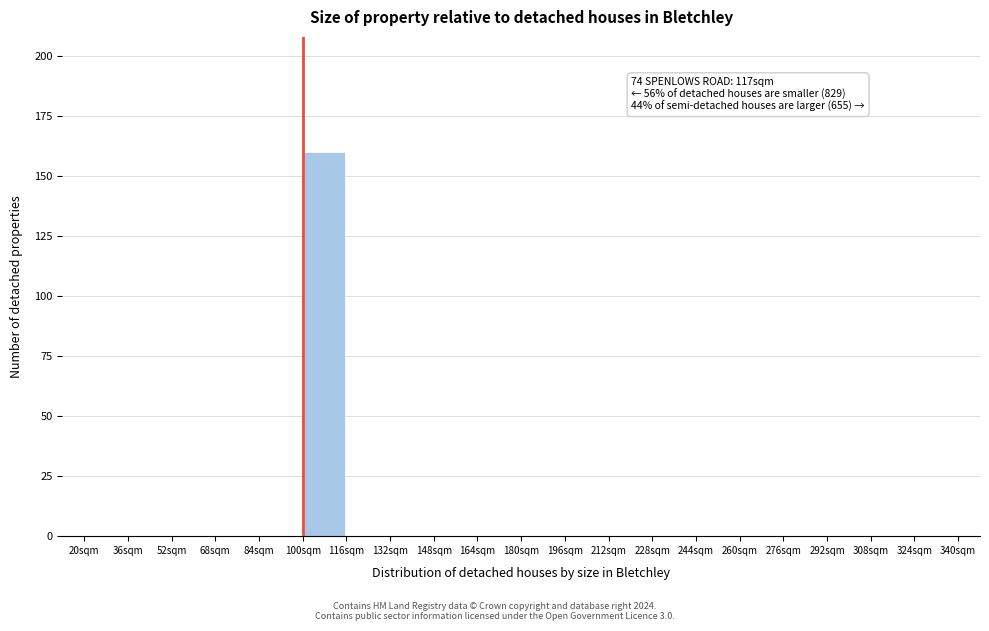

Which range on the x-axis has the tallest bar?

100 to 116